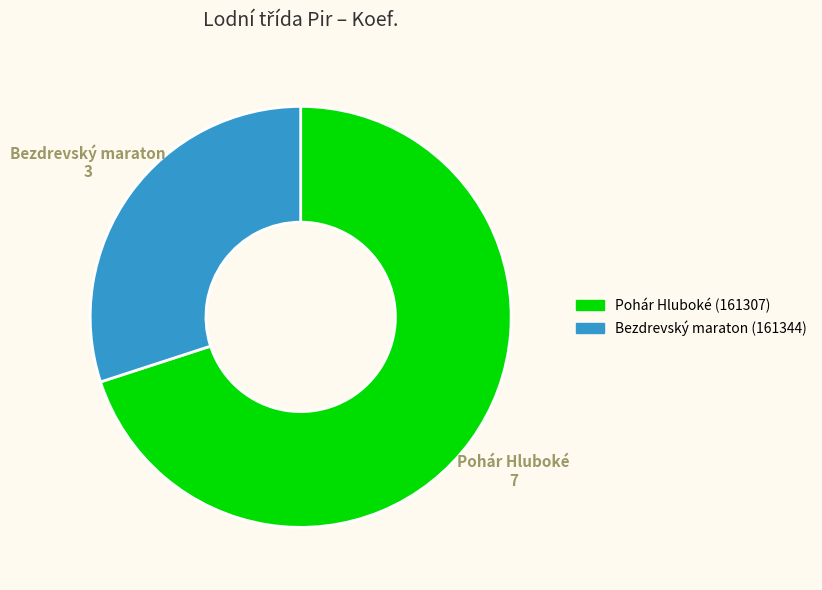

Which slice is the largest?

Pohár Hluboké